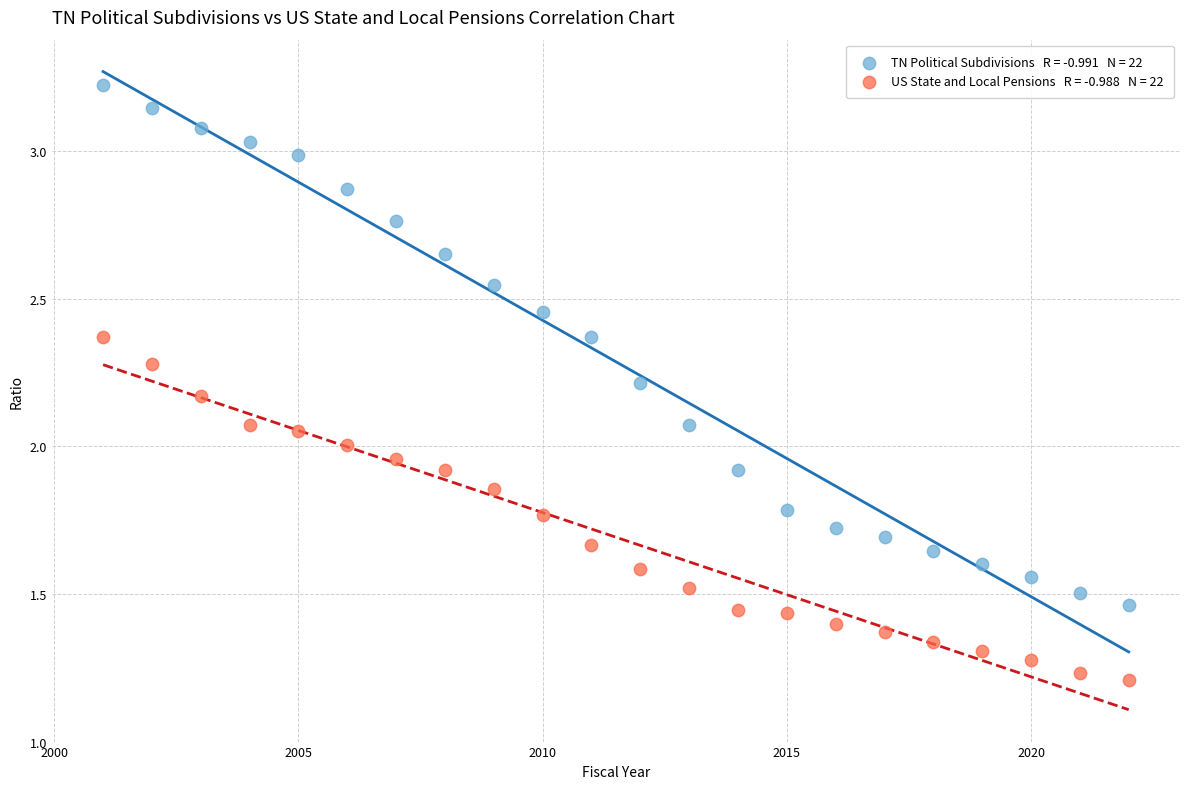

Across all data points, what is the range of X values (max minus min)?

21.0